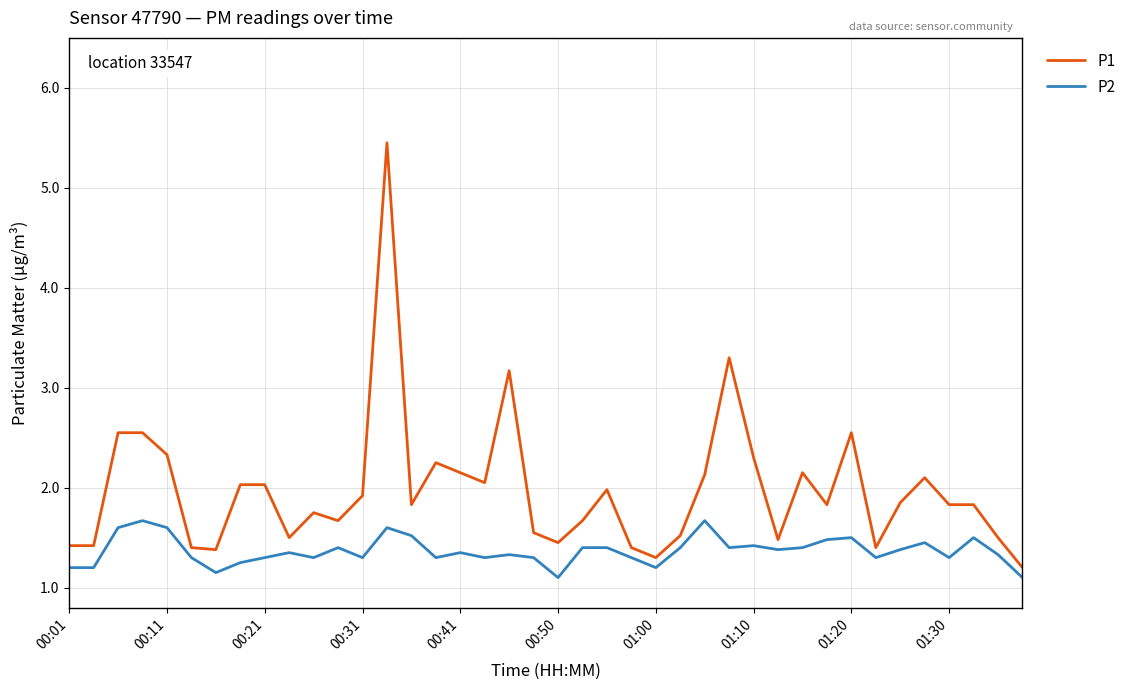

How many P2 values are between 1 and 2?

40